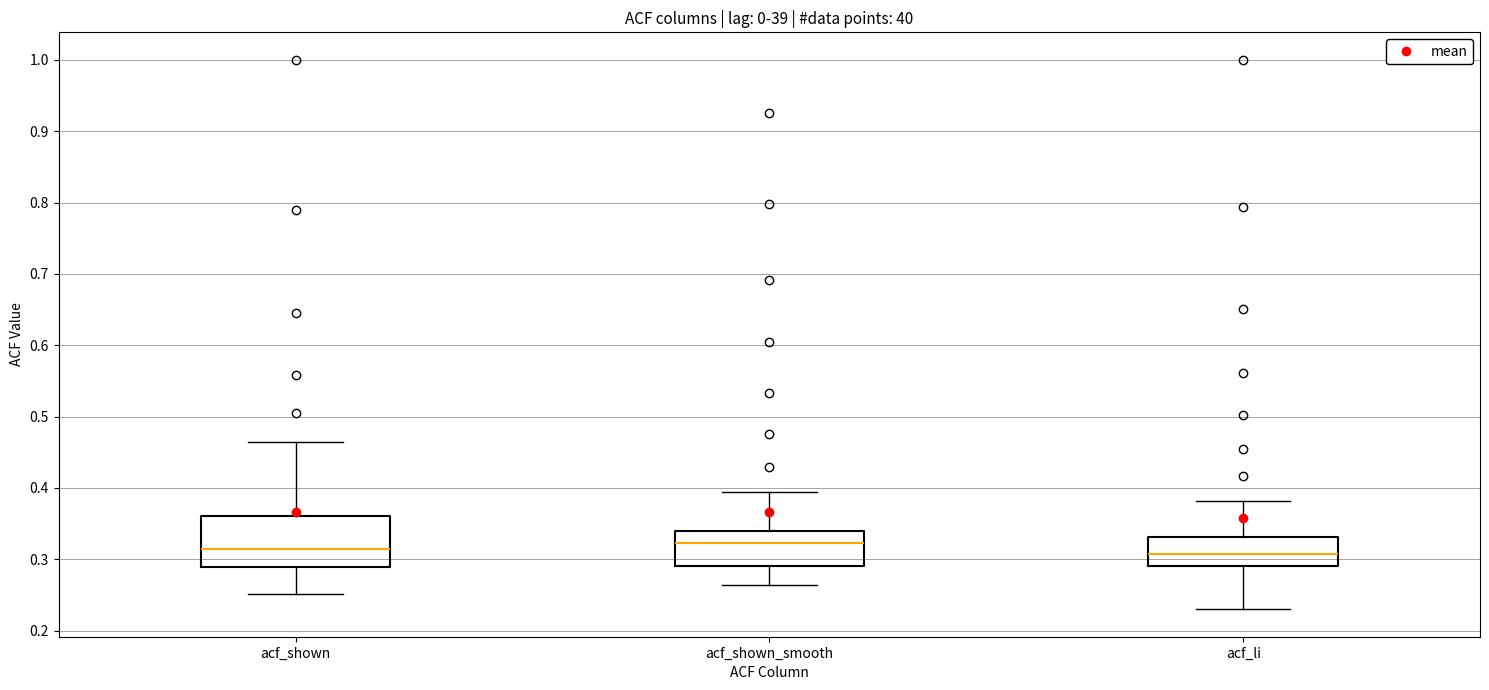

Comparing the boxes themselves (not the whiskers), which one is the tallest?

acf_shown